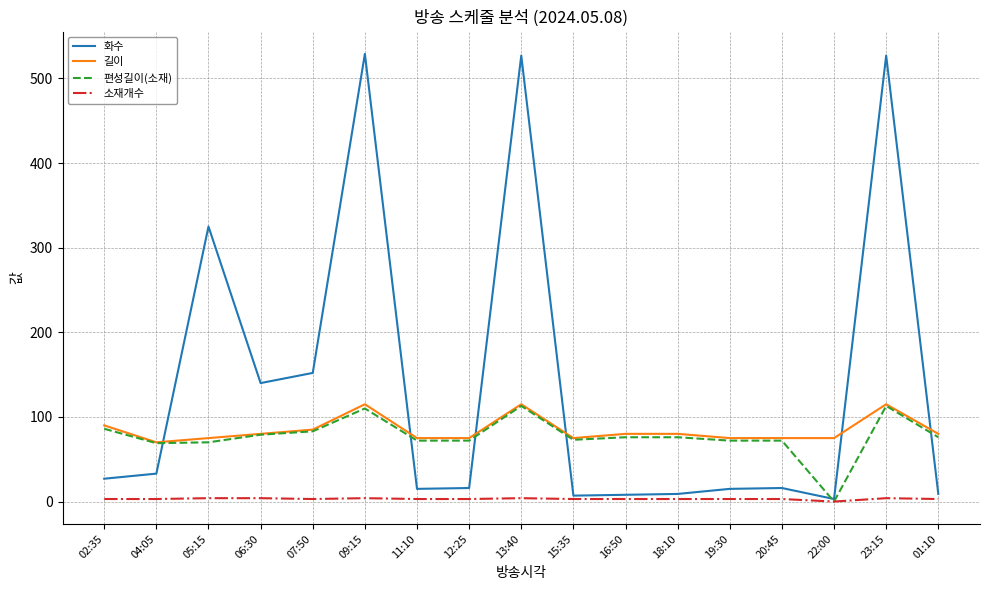

What is the approximate value of 길이 at 02:35, to the nearest 10?

90